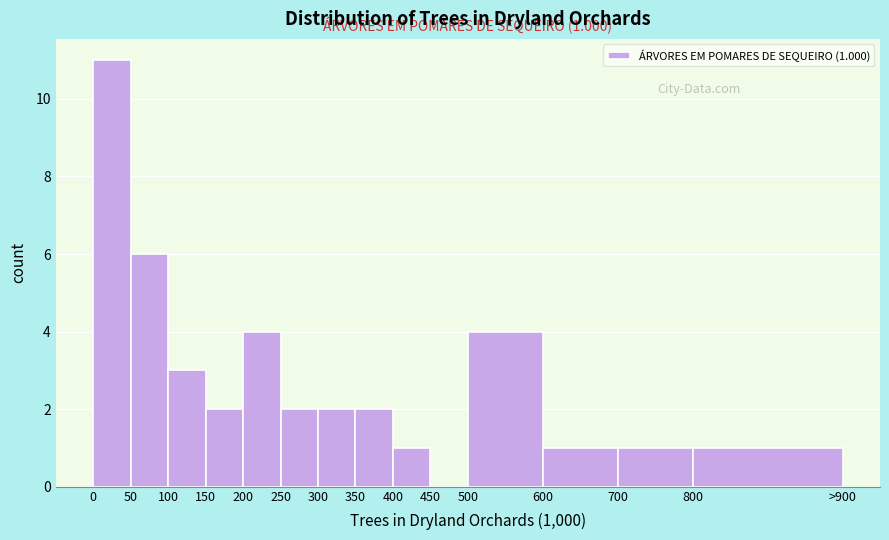

Reading left to right, what are all the values shown in this chart?

0=11	50=6	100=3	150=2	200=4	250=2	300=2	350=2	400=1	450=0	500=4	600=1	700=1	800=1